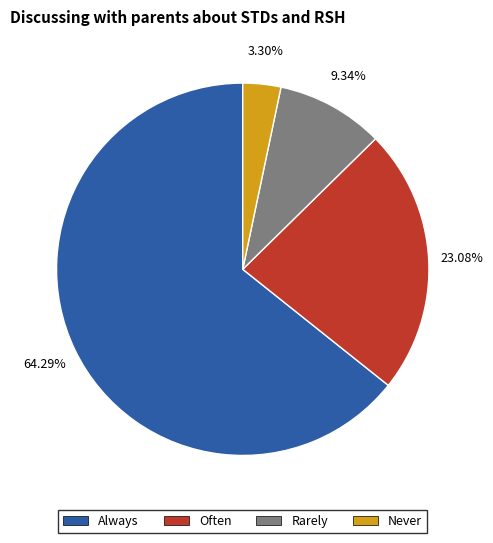

Does any single category account for the majority?

Yes